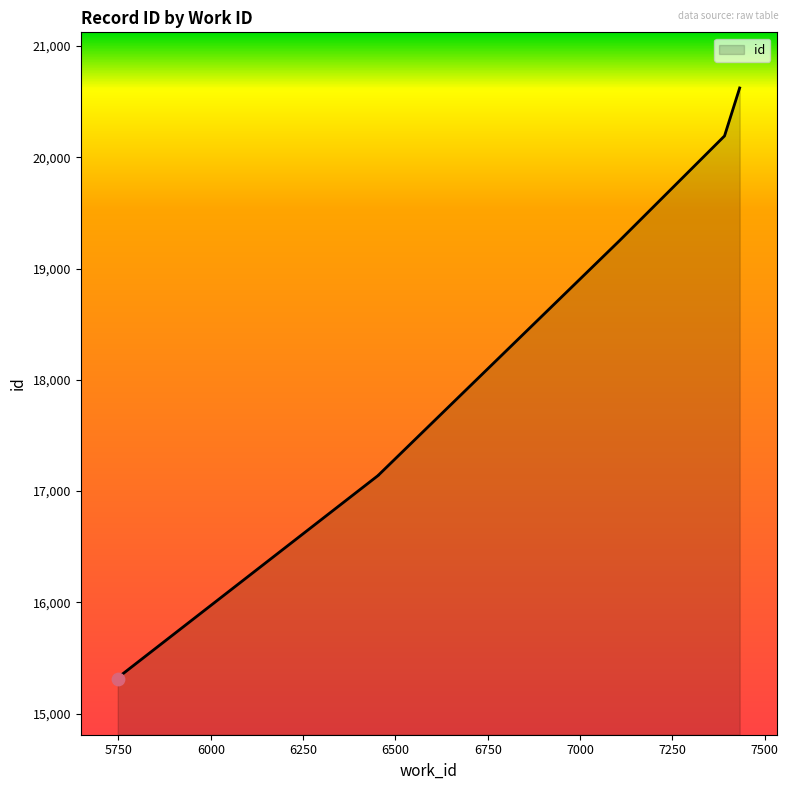

Which has a higher value, 5749 or 7391?

7391